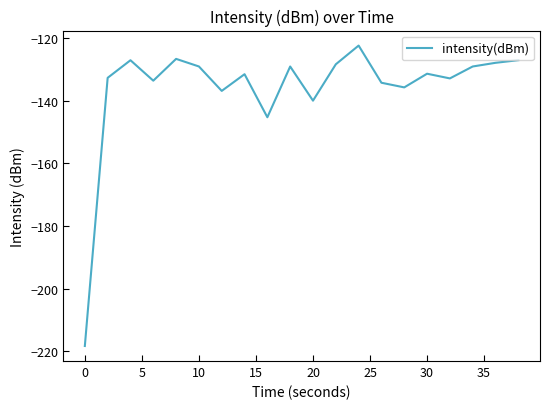

How many interior local valleys (lower than both neighbors) does the data have?

6